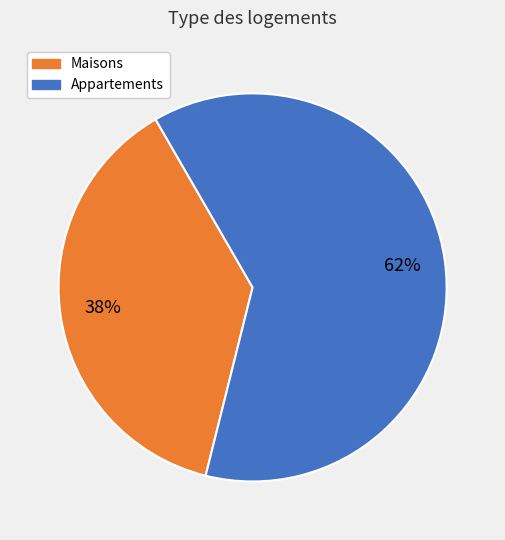

Which slice is the smallest?

Maisons